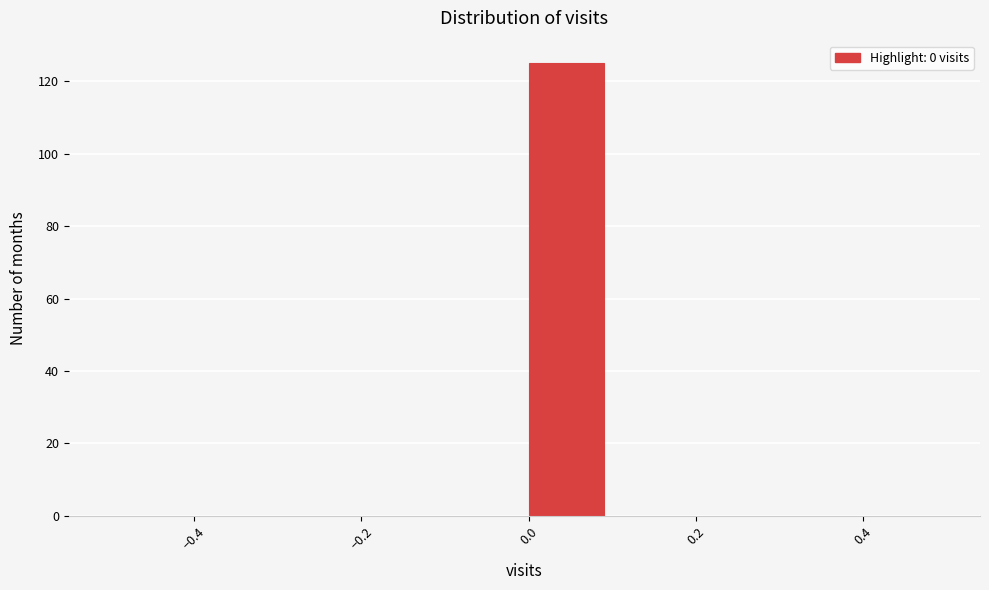

Over which range of the x-axis is the bar tallest?

0.0 to 0.1